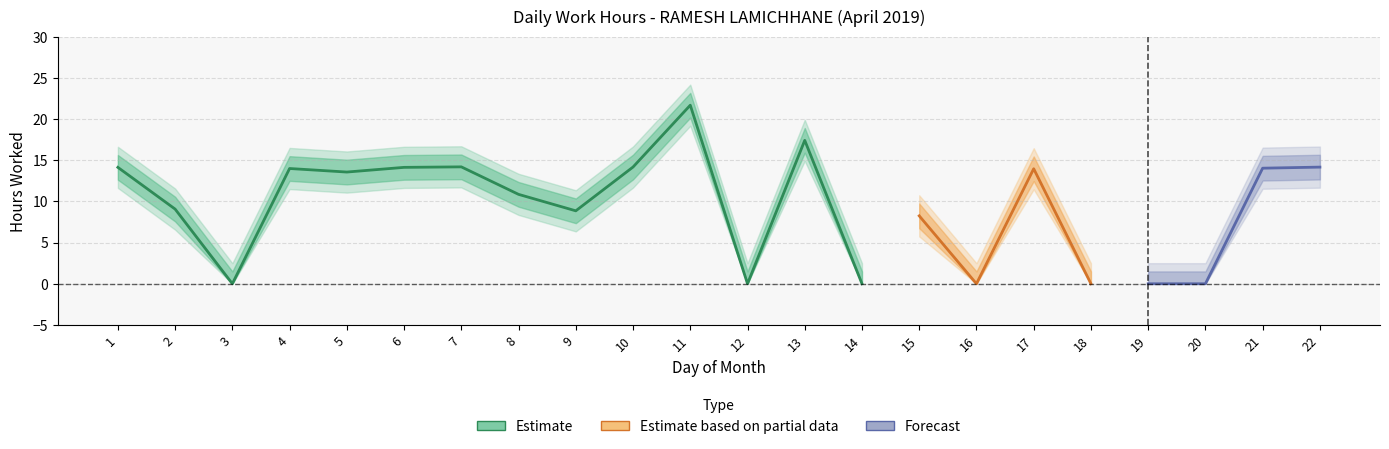

What is the difference between the values at 6 and 20?

14.1